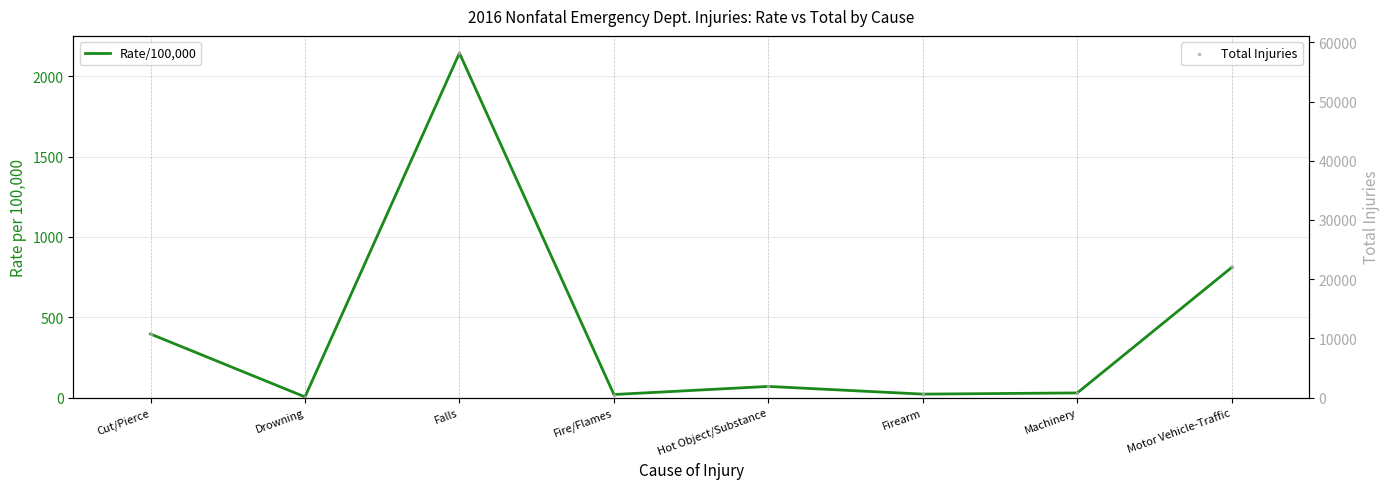

At which category is the sum across all series the highest?

Falls